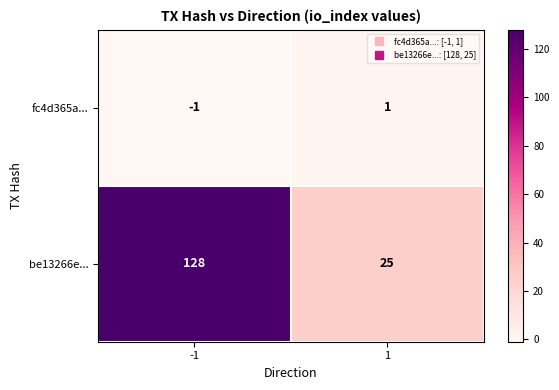

Which series changed the most between -1 and 1?

be13266e...